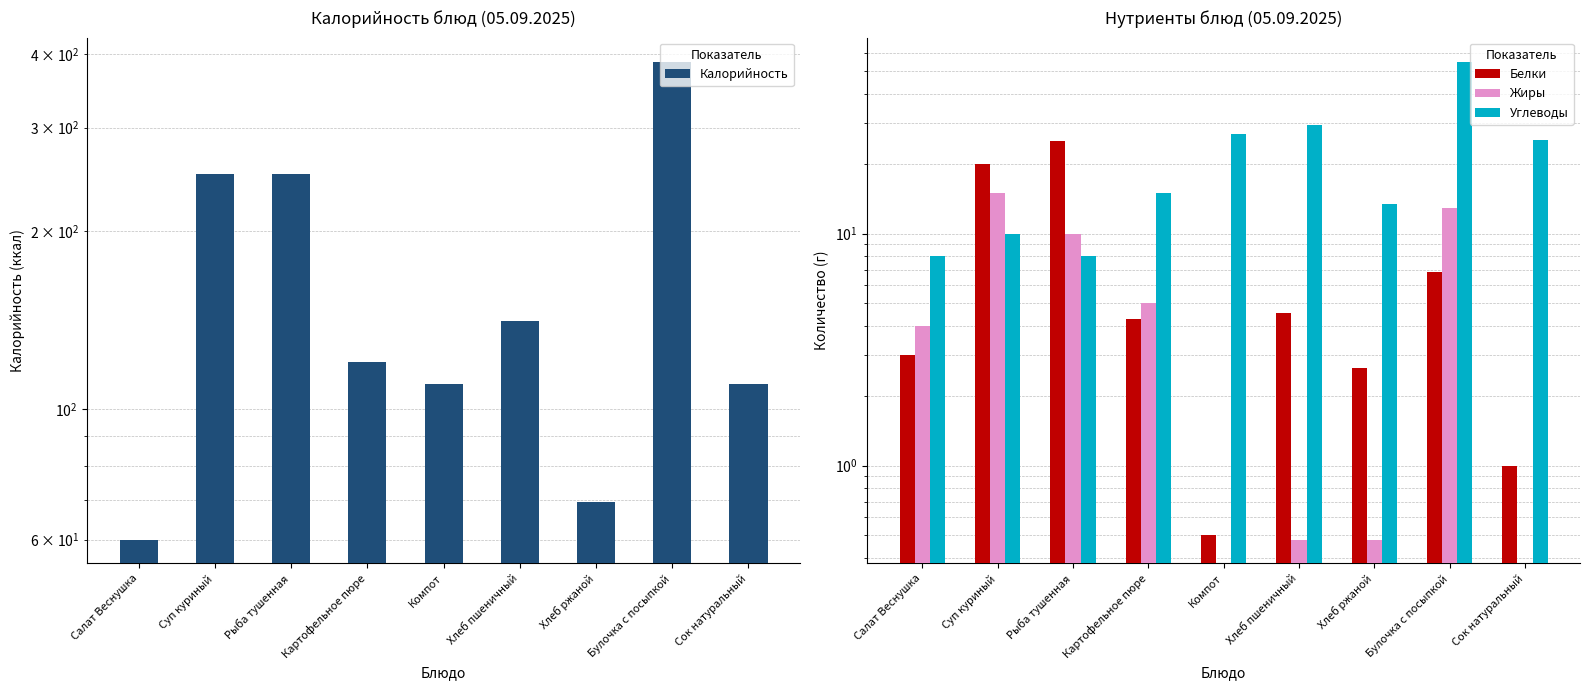

What is the label of the 6th bar from the left?

Хлеб пшеничный